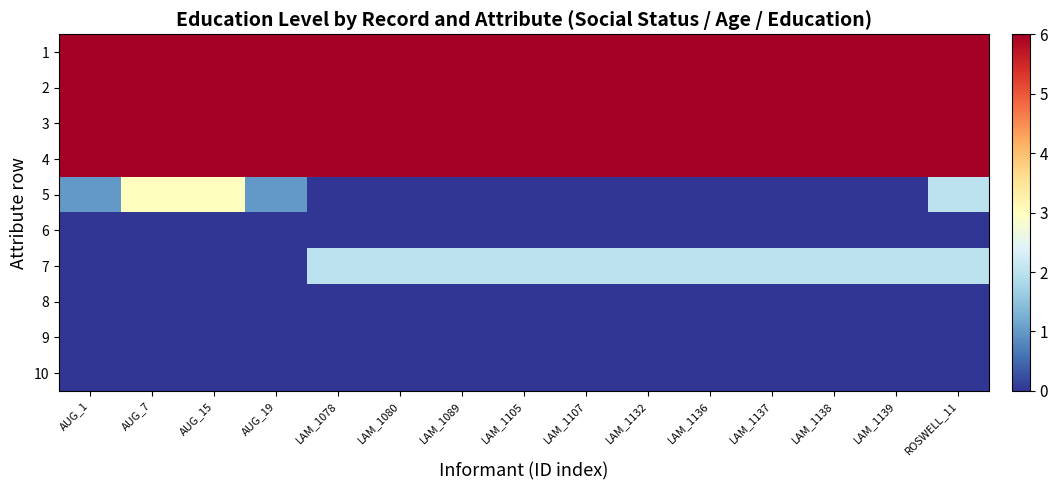

Reading left to right, what are all the values shown in this chart?

1: AUG_1=6	AUG_7=6	AUG_15=6	AUG_19=6	LAM_1078=6	LAM_1080=6	LAM_1089=6	LAM_1105=6	LAM_1107=6	LAM_1132=6	LAM_1136=6	LAM_1137=6	LAM_1138=6	LAM_1139=6	ROSWELL_11=6
2: AUG_1=6	AUG_7=6	AUG_15=6	AUG_19=6	LAM_1078=6	LAM_1080=6	LAM_1089=6	LAM_1105=6	LAM_1107=6	LAM_1132=6	LAM_1136=6	LAM_1137=6	LAM_1138=6	LAM_1139=6	ROSWELL_11=6
3: AUG_1=6	AUG_7=6	AUG_15=6	AUG_19=6	LAM_1078=6	LAM_1080=6	LAM_1089=6	LAM_1105=6	LAM_1107=6	LAM_1132=6	LAM_1136=6	LAM_1137=6	LAM_1138=6	LAM_1139=6	ROSWELL_11=6
4: AUG_1=6	AUG_7=6	AUG_15=6	AUG_19=6	LAM_1078=6	LAM_1080=6	LAM_1089=6	LAM_1105=6	LAM_1107=6	LAM_1132=6	LAM_1136=6	LAM_1137=6	LAM_1138=6	LAM_1139=6	ROSWELL_11=6
5: AUG_1=1	AUG_7=3	AUG_15=3	AUG_19=1	LAM_1078=0	LAM_1080=0	LAM_1089=0	LAM_1105=0	LAM_1107=0	LAM_1132=0	LAM_1136=0	LAM_1137=0	LAM_1138=0	LAM_1139=0	ROSWELL_11=2
6: AUG_1=0	AUG_7=0	AUG_15=0	AUG_19=0	LAM_1078=0	LAM_1080=0	LAM_1089=0	LAM_1105=0	LAM_1107=0	LAM_1132=0	LAM_1136=0	LAM_1137=0	LAM_1138=0	LAM_1139=0	ROSWELL_11=0
7: AUG_1=0	AUG_7=0	AUG_15=0	AUG_19=0	LAM_1078=2	LAM_1080=2	LAM_1089=2	LAM_1105=2	LAM_1107=2	LAM_1132=2	LAM_1136=2	LAM_1137=2	LAM_1138=2	LAM_1139=2	ROSWELL_11=2
8: AUG_1=0	AUG_7=0	AUG_15=0	AUG_19=0	LAM_1078=0	LAM_1080=0	LAM_1089=0	LAM_1105=0	LAM_1107=0	LAM_1132=0	LAM_1136=0	LAM_1137=0	LAM_1138=0	LAM_1139=0	ROSWELL_11=0
9: AUG_1=0	AUG_7=0	AUG_15=0	AUG_19=0	LAM_1078=0	LAM_1080=0	LAM_1089=0	LAM_1105=0	LAM_1107=0	LAM_1132=0	LAM_1136=0	LAM_1137=0	LAM_1138=0	LAM_1139=0	ROSWELL_11=0
10: AUG_1=0	AUG_7=0	AUG_15=0	AUG_19=0	LAM_1078=0	LAM_1080=0	LAM_1089=0	LAM_1105=0	LAM_1107=0	LAM_1132=0	LAM_1136=0	LAM_1137=0	LAM_1138=0	LAM_1139=0	ROSWELL_11=0